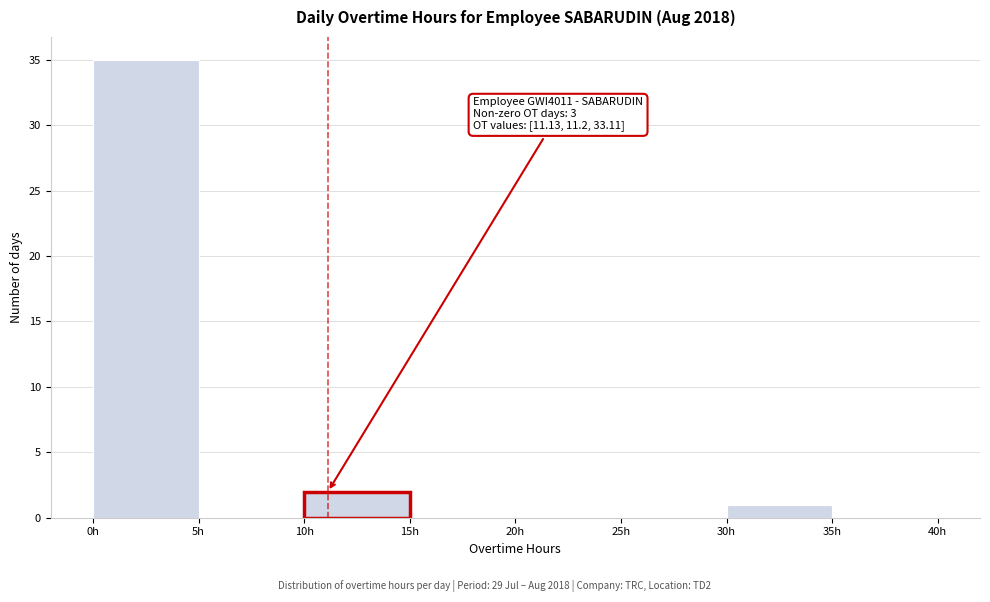

Over which range of the x-axis is the bar tallest?

0 to 5